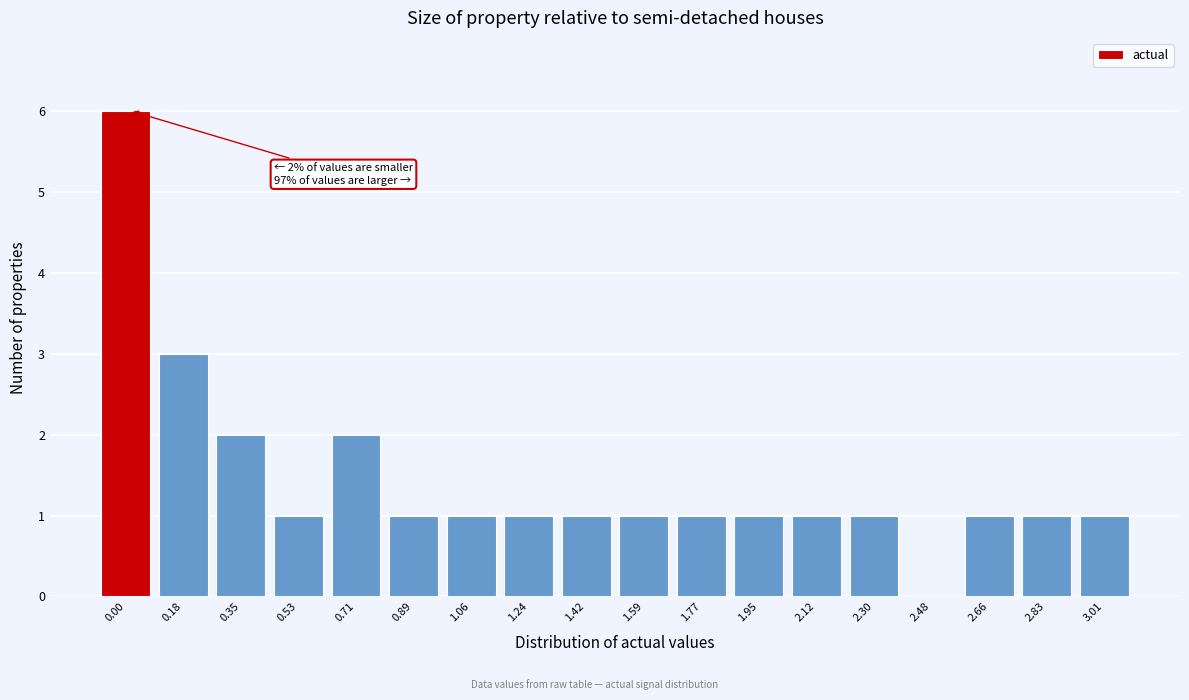

Reading left to right, transcribe all the data shown in this chart.

0.00=6	0.18=3	0.35=2	0.53=1	0.71=2	0.89=1	1.06=1	1.24=1	1.42=1	1.59=1	1.77=1	1.95=1	2.12=1	2.30=1	2.48=0	2.66=1	2.83=1	3.01=1